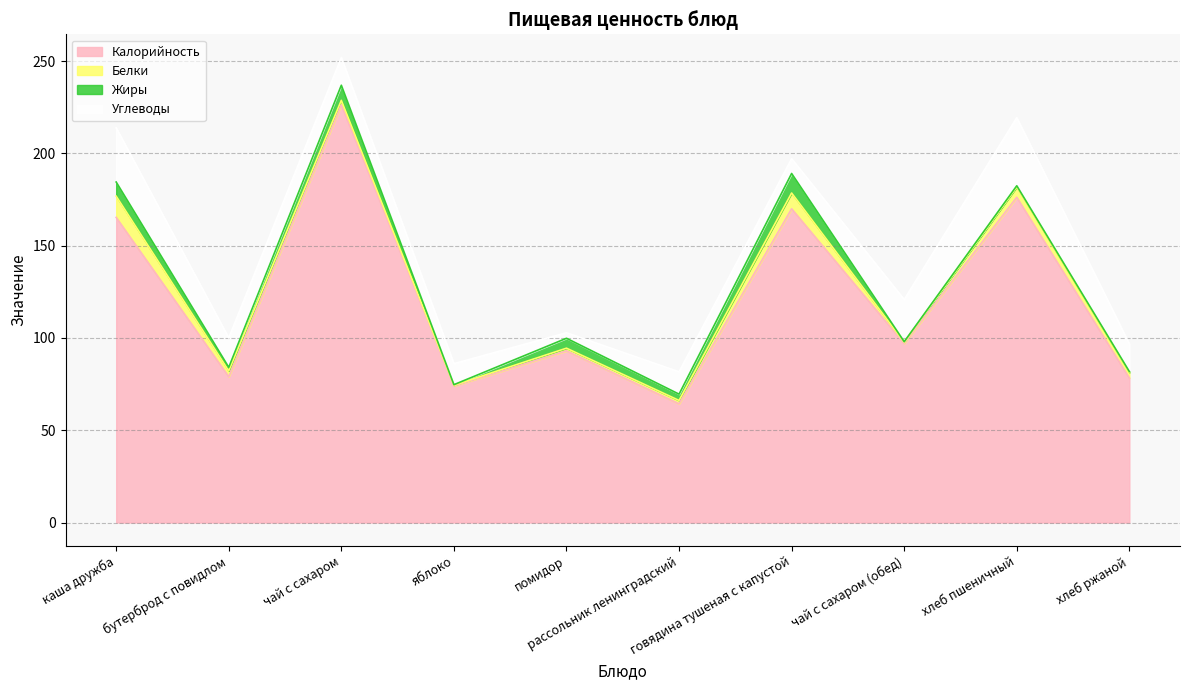

Reading left to right, transcribe all the data shown in this chart.

Калорийность: каша дружба=165.3	бутерброд с повидлом=79.0	чай с сахаром=226.4	яблоко=74.0	помидор=93.0	рассольник ленинградский=64.3	говядина тушеная с капустой=170.0	чай с сахаром (обед)=97.0	хлеб пшеничный=176.2	хлеб ржаной=78.3
Белки: каша дружба=11.5	бутерброд с повидлом=3.2	чай с сахаром=2.4	яблоко=0.4	помидор=1.5	рассольник ленинградский=1.8	говядина тушеная с капустой=8.6	чай с сахаром (обед)=0.7	хлеб пшеничный=5.6	хлеб ржаной=3.0
Жиры: каша дружба=7.7	бутерброд с повидлом=1.9	чай с сахаром=8.2	яблоко=0.3	помидор=5.4	рассольник ленинградский=3.4	говядина тушеная с капустой=10.6	чай с сахаром (обед)=0.3	хлеб пшеничный=0.6	хлеб ржаной=0.5
Углеводы: каша дружба=29.3	бутерброд с повидлом=15.9	чай с сахаром=15.0	яблоко=11.4	помидор=3.0	рассольник ленинградский=12.1	говядина тушеная с капустой=8.0	чай с сахаром (обед)=22.8	хлеб пшеничный=36.9	хлеб ржаной=15.0